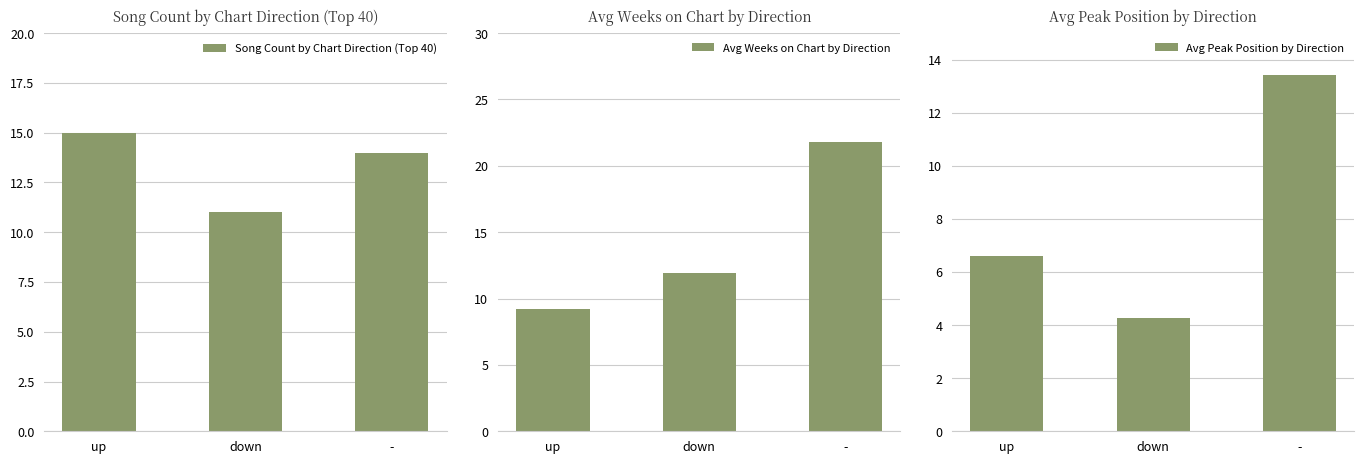

Where is Avg Peak Position by Direction nearest to the value 8?

up